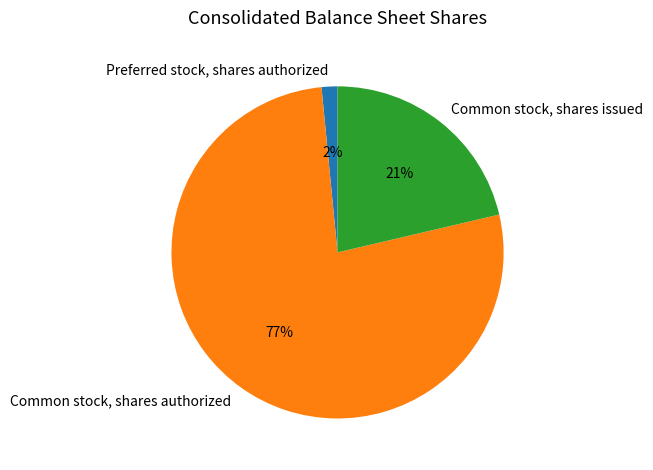

To the nearest percent, what is the combined percentage of Common stock, shares issued and Common stock, shares authorized?

98%